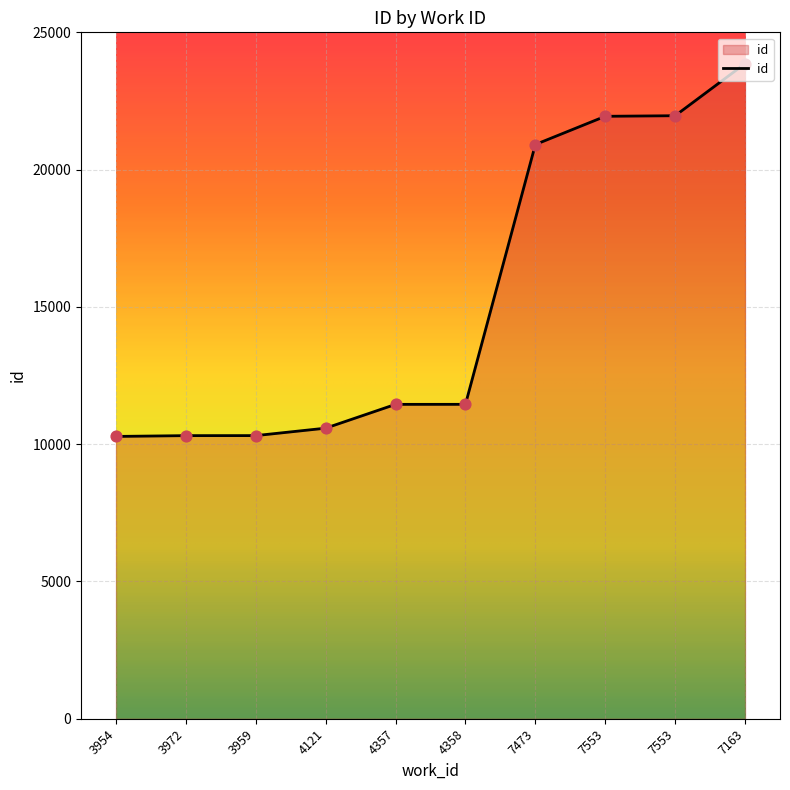

What is the change in value from 4358 to 7553?

+10491